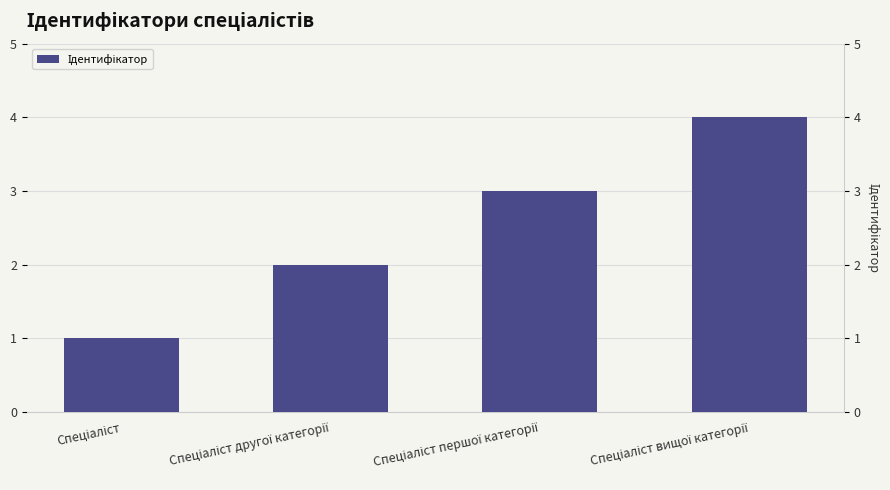

What is the value of the 1st bar from the left?

1